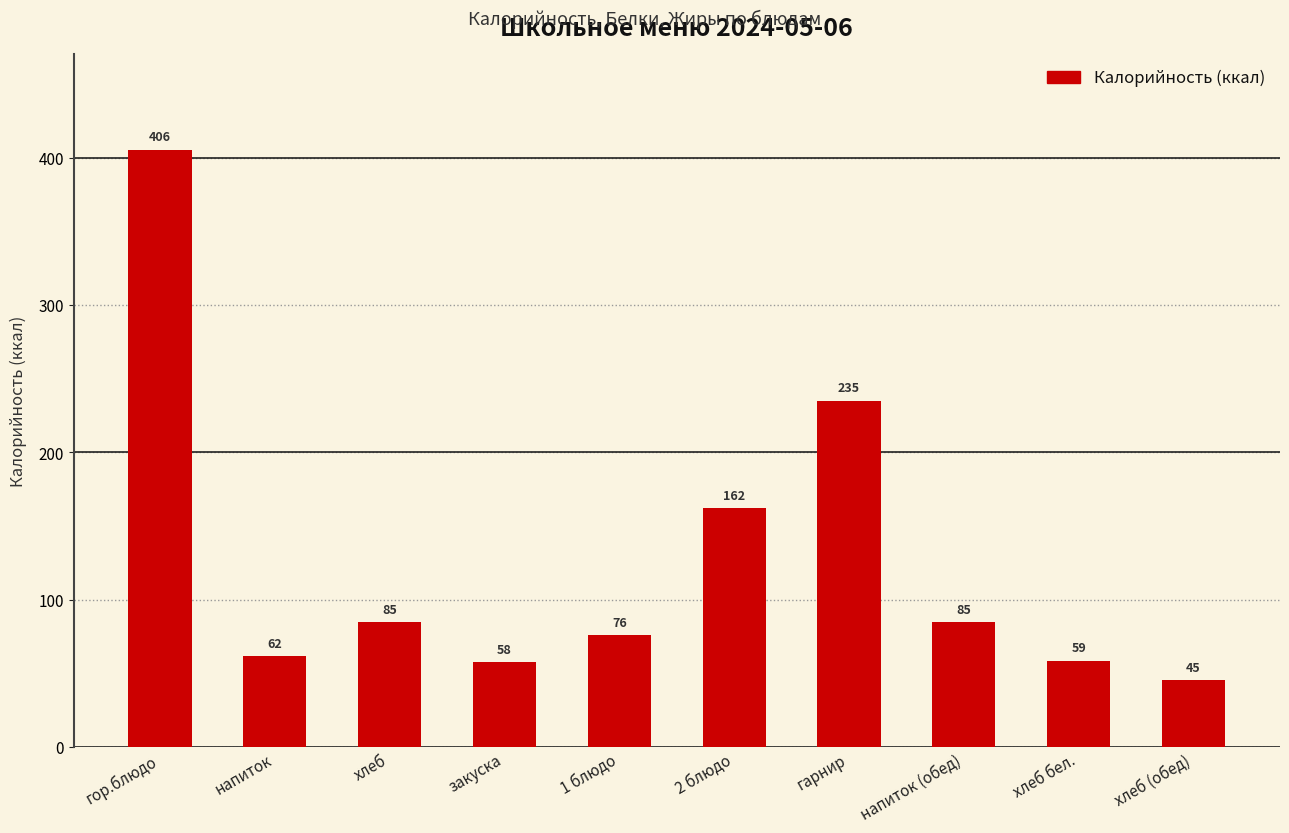

Approximately how many times larger is the value at напиток compared to 1 блюдо?

0.8